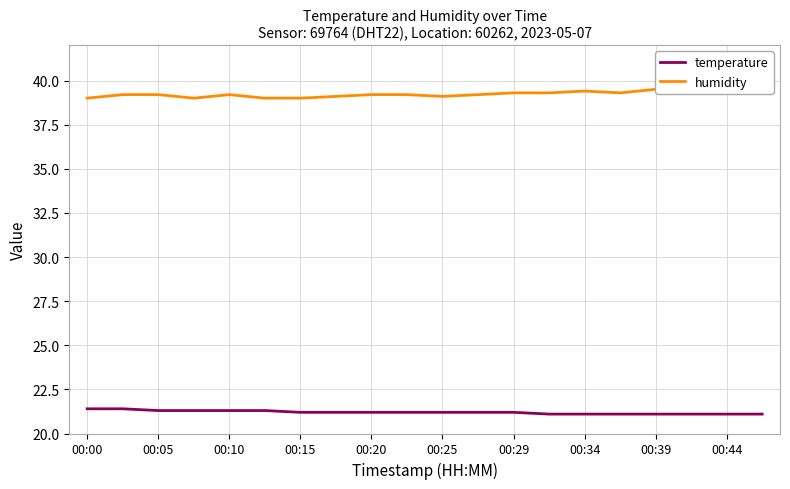

Is it true that temperature equals 7.1 at 00:05?

False